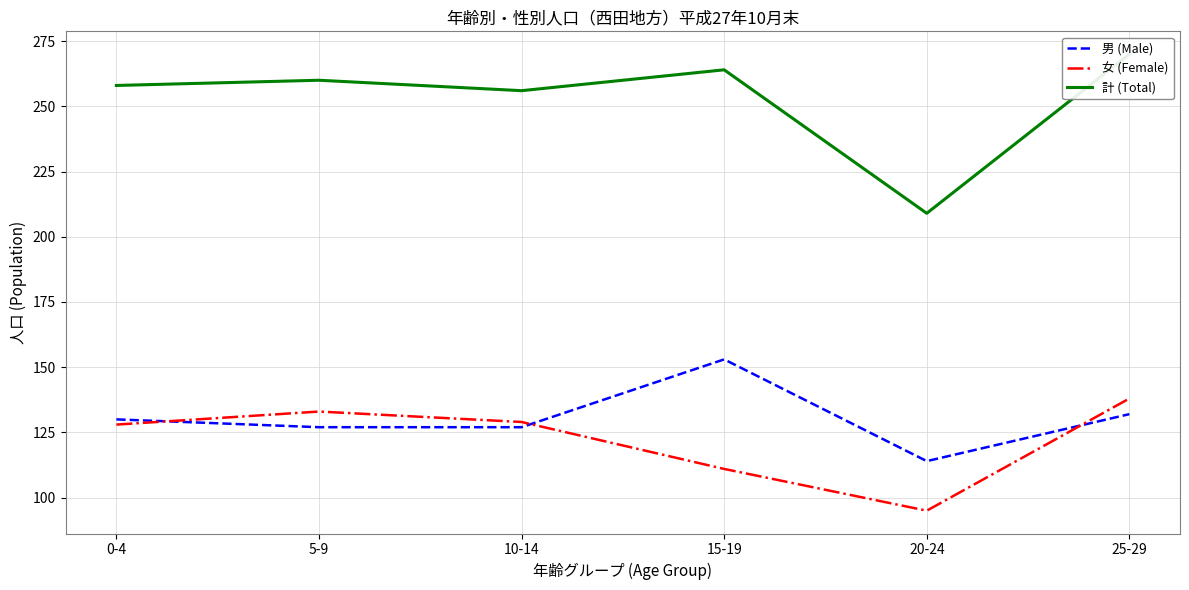

Reading right to left, what are all the values shown in this chart?

男 (Male): 25-29=132	20-24=114	15-19=153	10-14=127	5-9=127	0-4=130
女 (Female): 25-29=138	20-24=95	15-19=111	10-14=129	5-9=133	0-4=128
計 (Total): 25-29=270	20-24=209	15-19=264	10-14=256	5-9=260	0-4=258